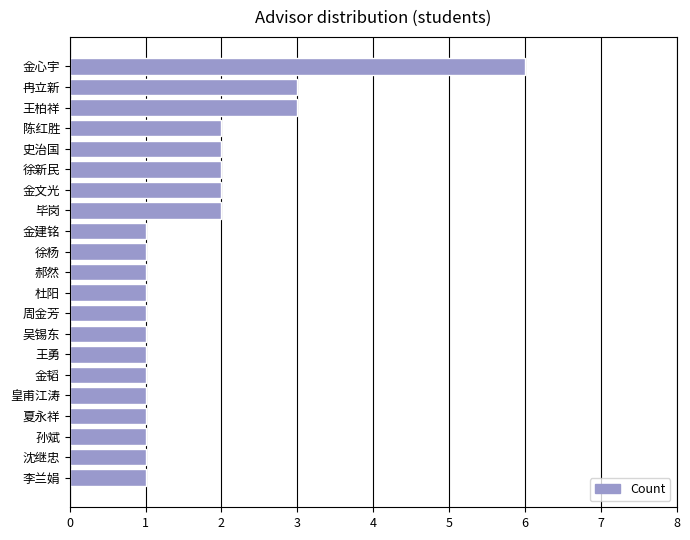

Reading bottom to top, list all the values displayed in this chart.

李兰娟=1	沈继忠=1	孙斌=1	夏永祥=1	皇甫江涛=1	金韬=1	王勇=1	吴锡东=1	周金芳=1	杜阳=1	郝然=1	徐杨=1	金建铭=1	毕岗=2	金文光=2	徐新民=2	史治国=2	陈红胜=2	王柏祥=3	冉立新=3	金心宇=6